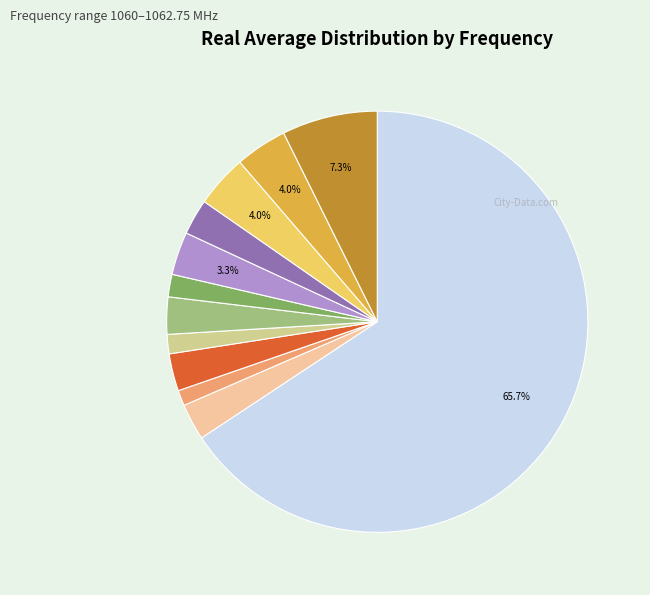

Is there any slice that represents more than half of the pie?

Yes